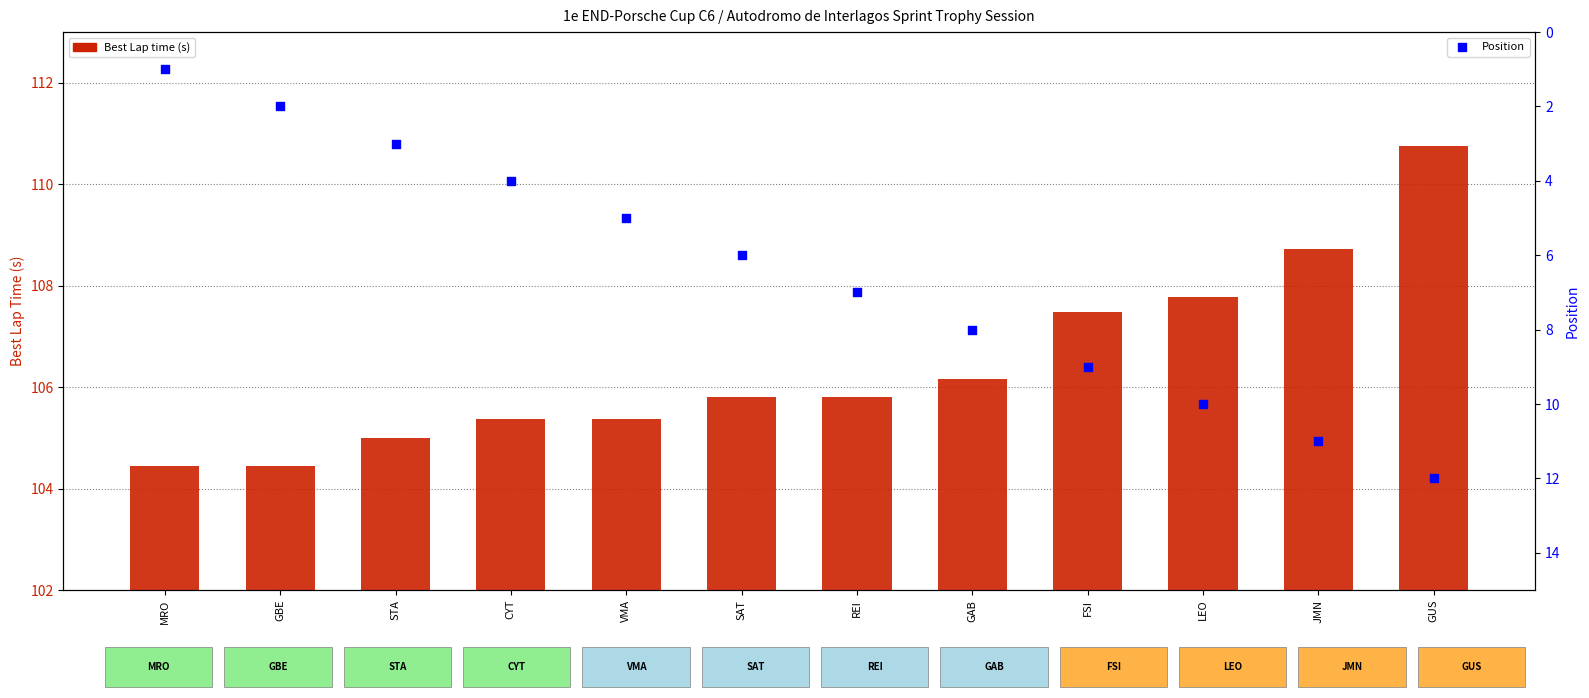

What are all the series names shown in the legend?

Best Lap time (s), Position